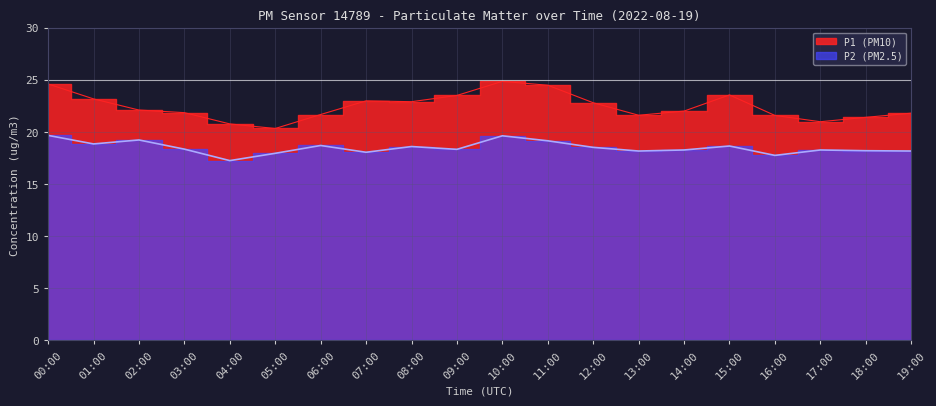

How many data points does each series have?

20